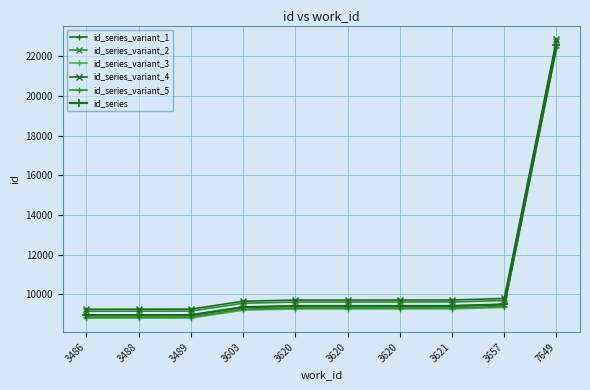

Does the chart have visible grid lines?

Yes